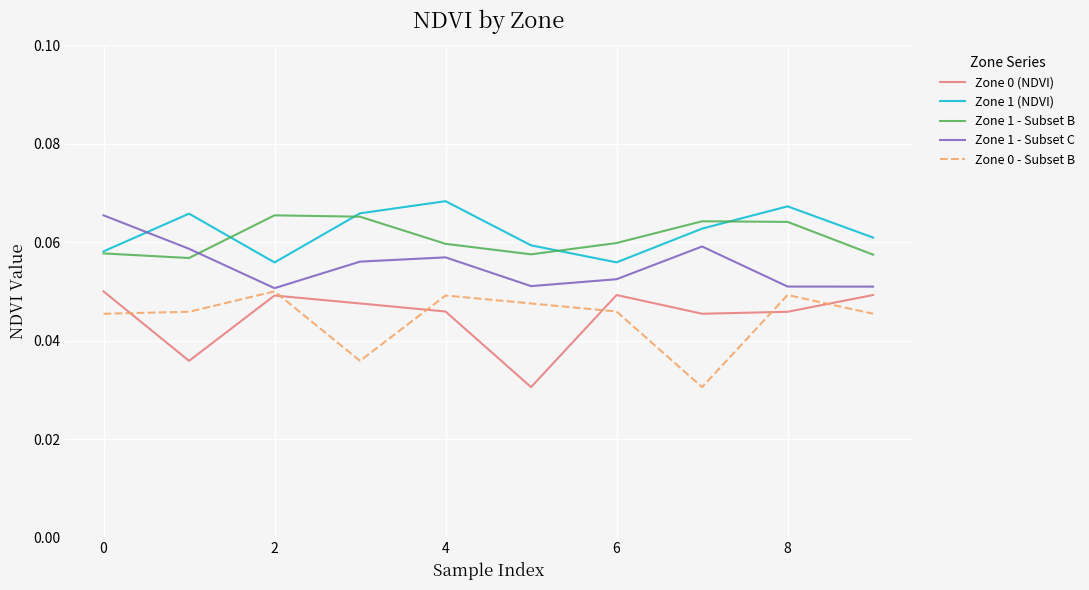

True or false: Zone 0 - Subset B and Zone 1 - Subset B intersect in this chart.

False